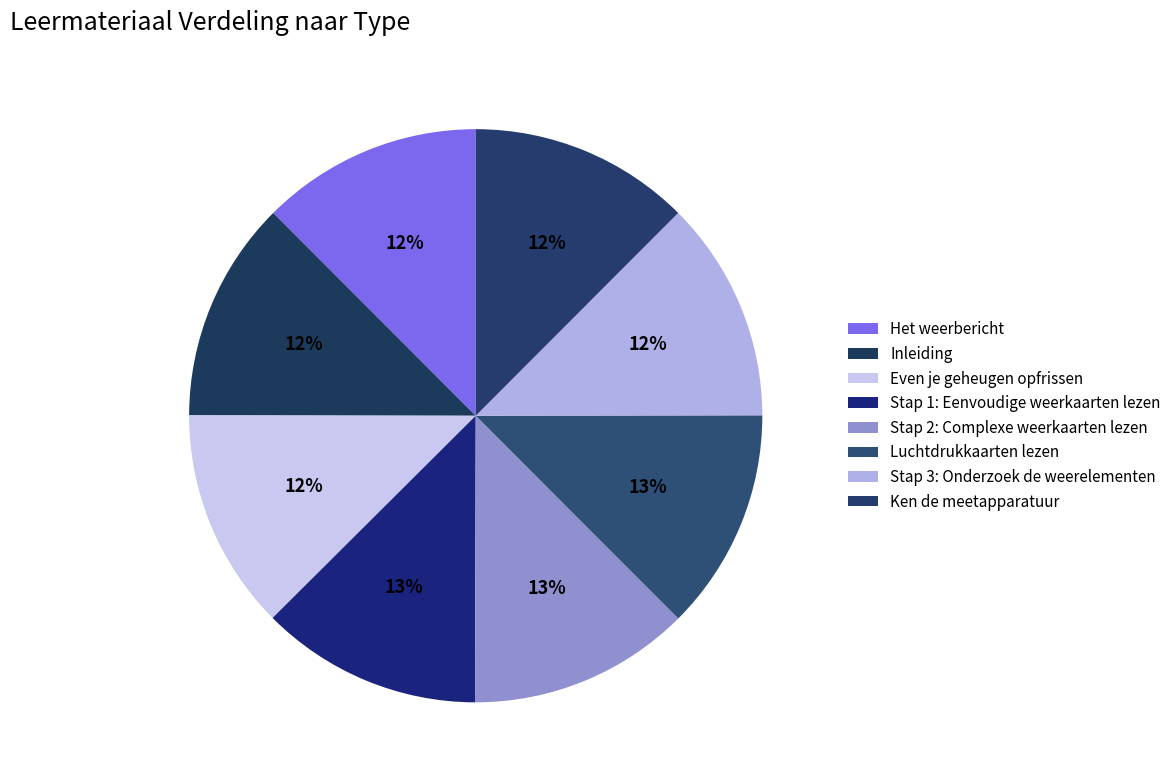

To the nearest percent, what is the average slice percentage?

12%